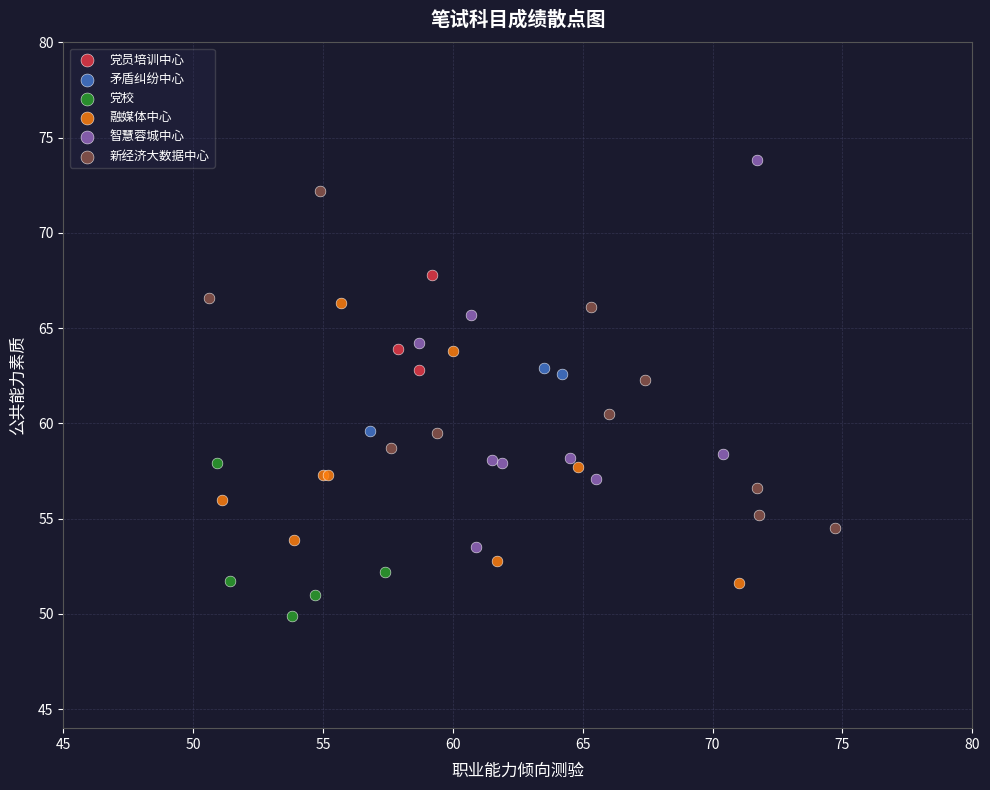

Which series reaches the maximum Y coordinate?

智慧蓉城中心